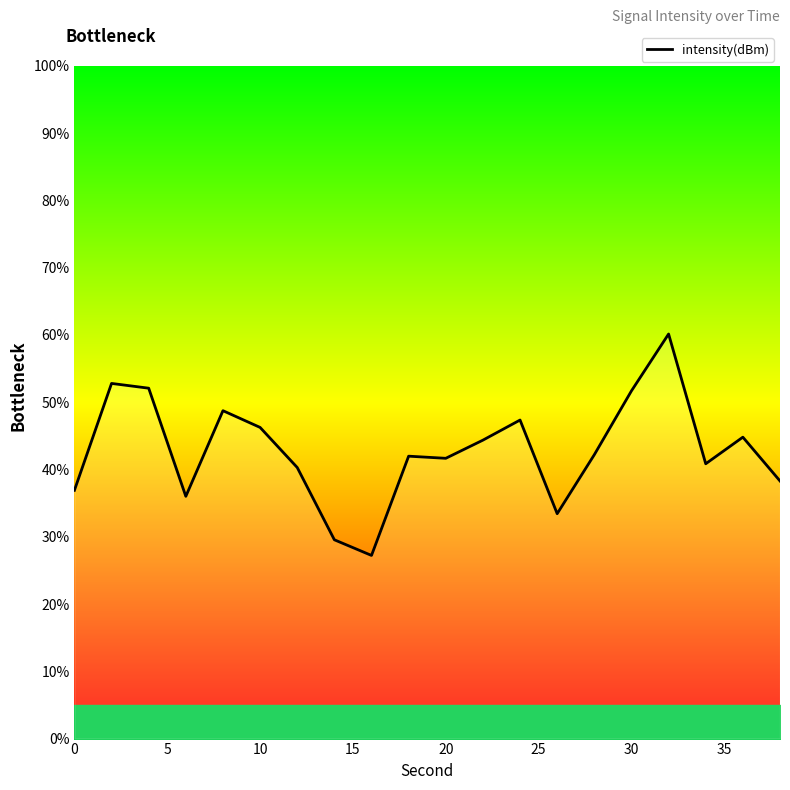

What is the minimum value shown in the chart?

27.2